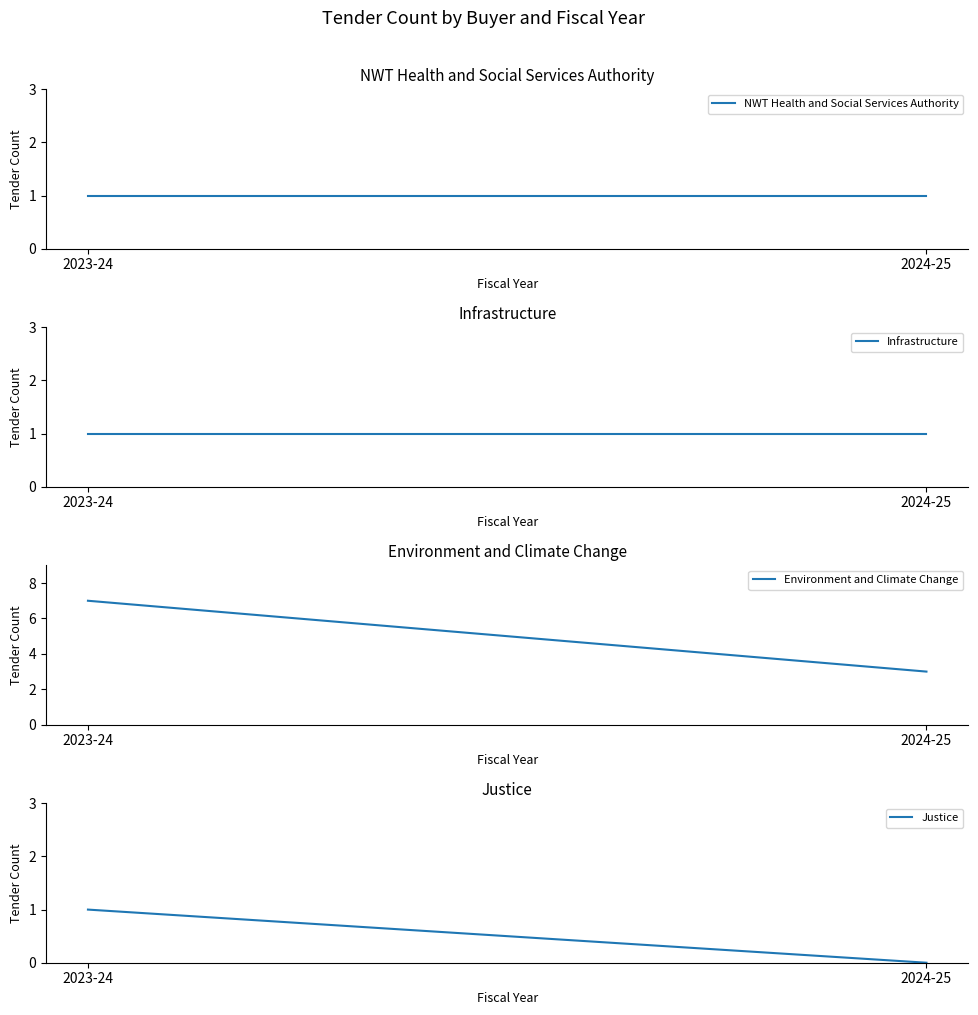

Count the Justice values in the range 0 to 1.

2